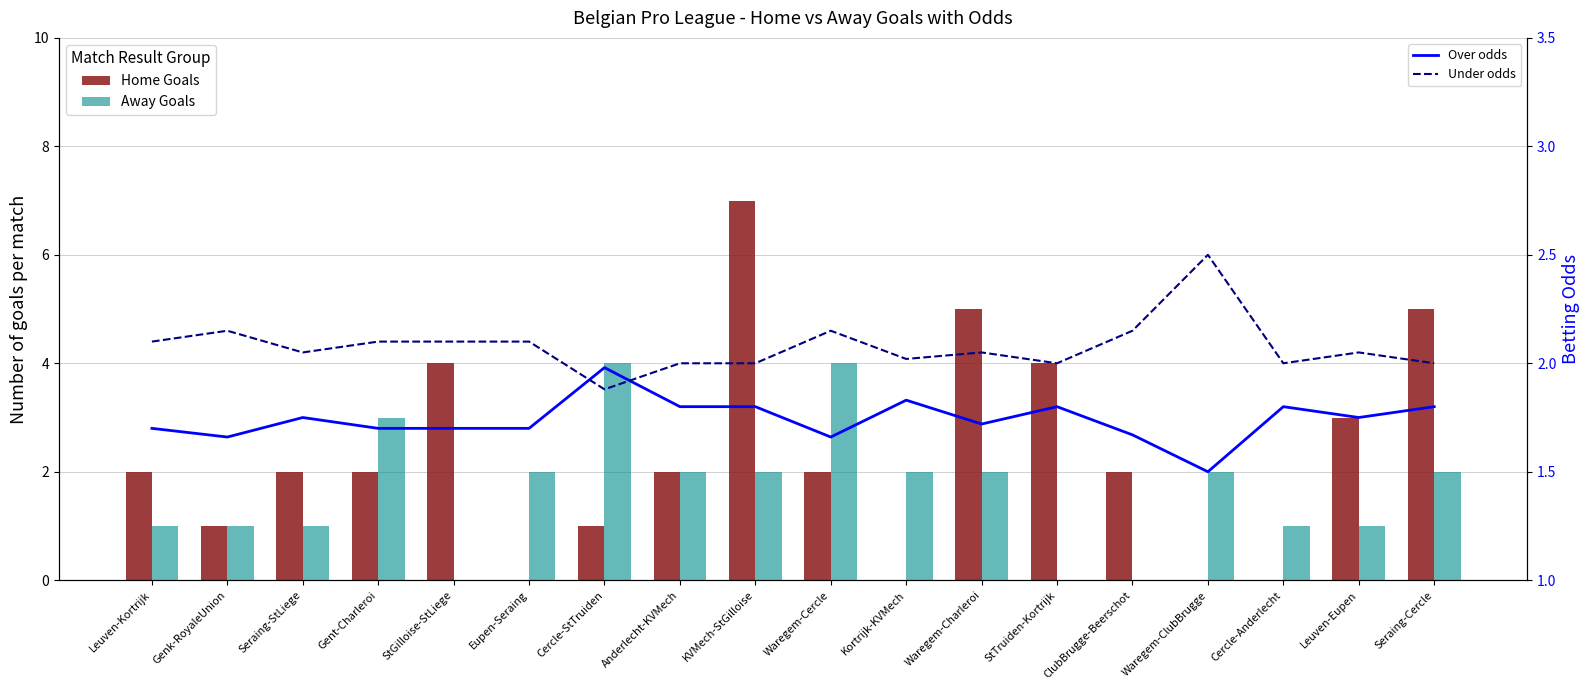

What is the total value across all series at Cercle-Anderlecht?

4.8